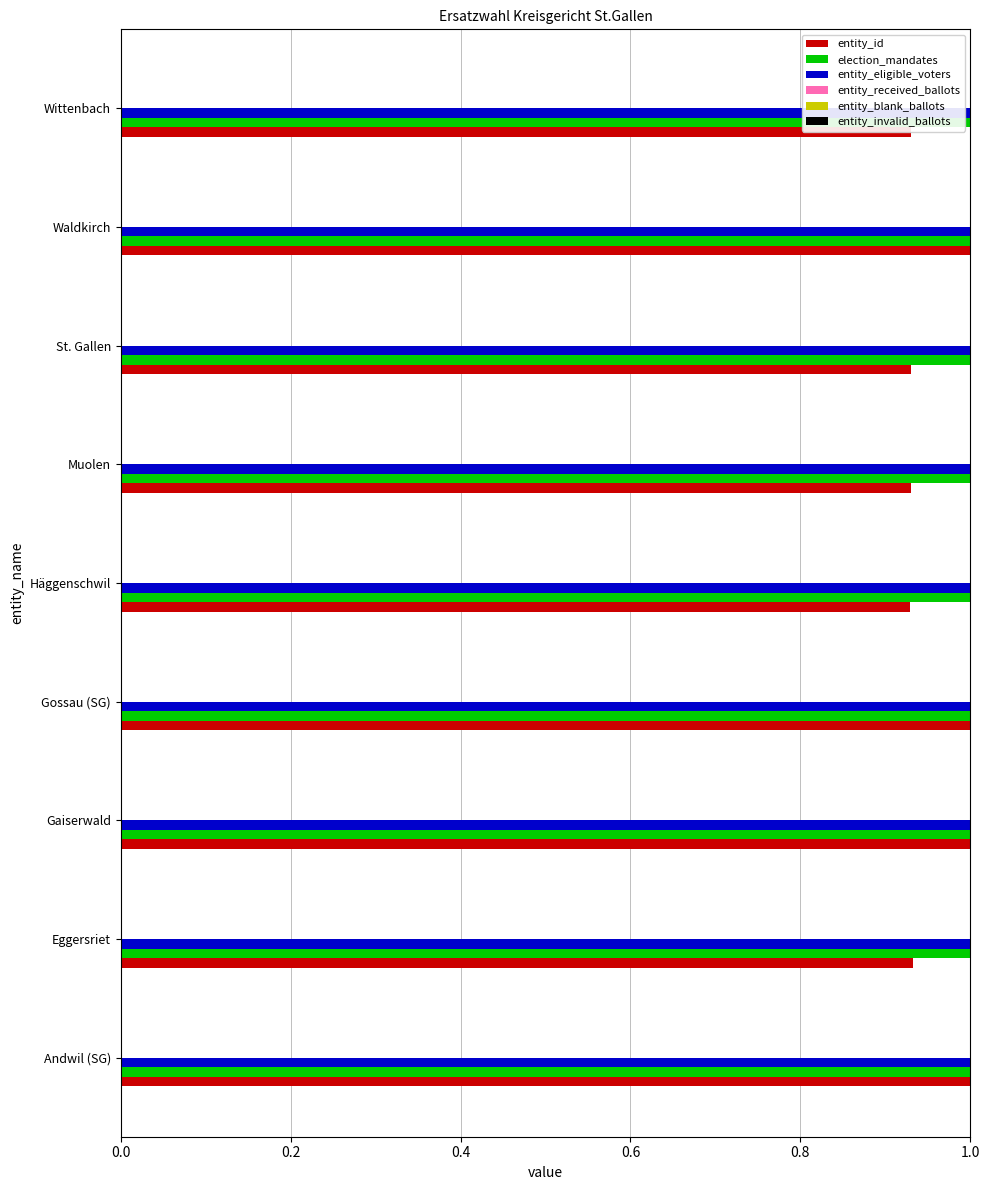

What is the sum of all entity_id values?

8.7